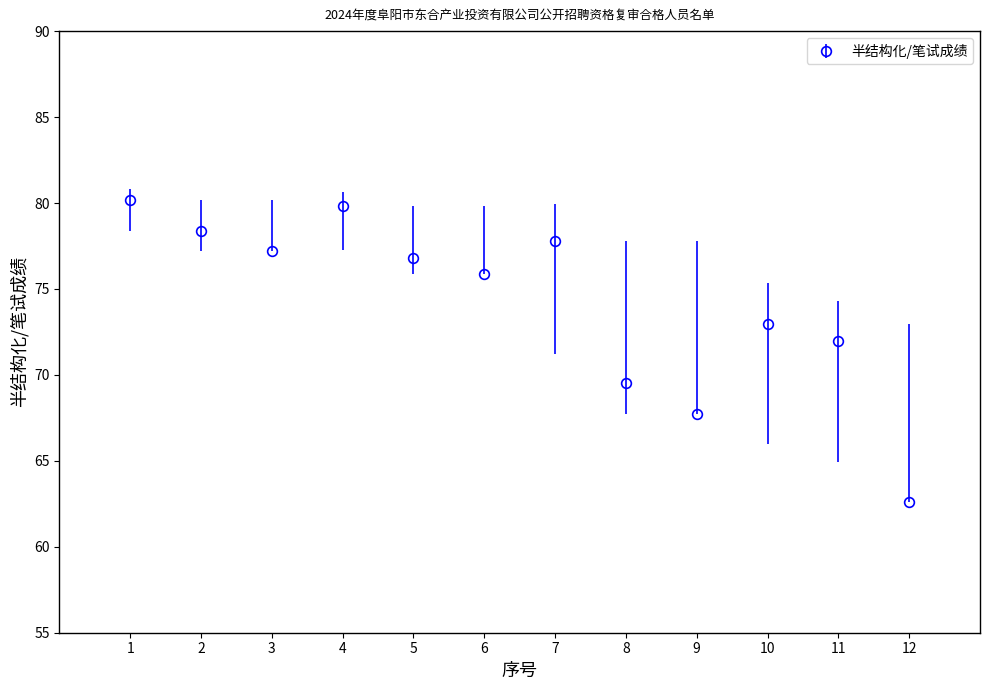

Between 6 and 7, which is larger?

7